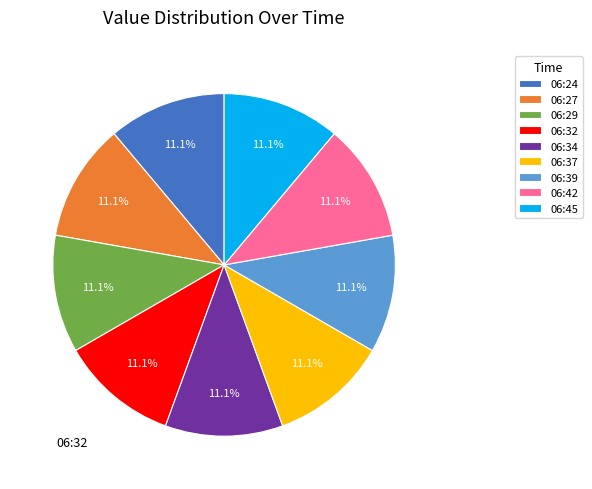

The 06:45 slice represents 5% of the pie. True or false?

False